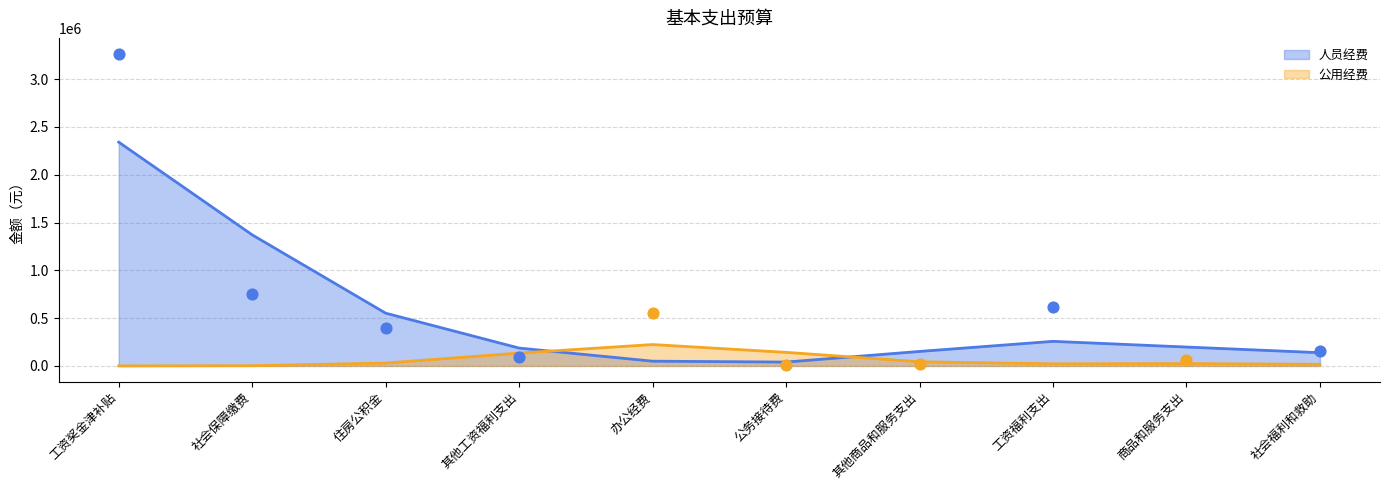

At how many categories does at least one series exceed 1872451?

1